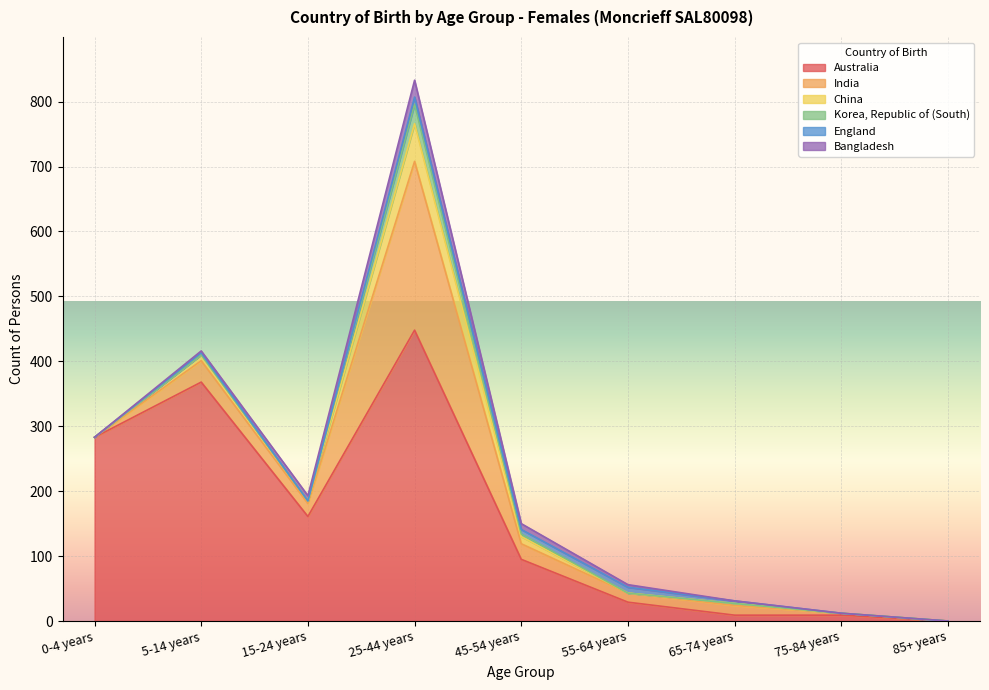

The value of India at 25-44 years is 454. True or false?

False